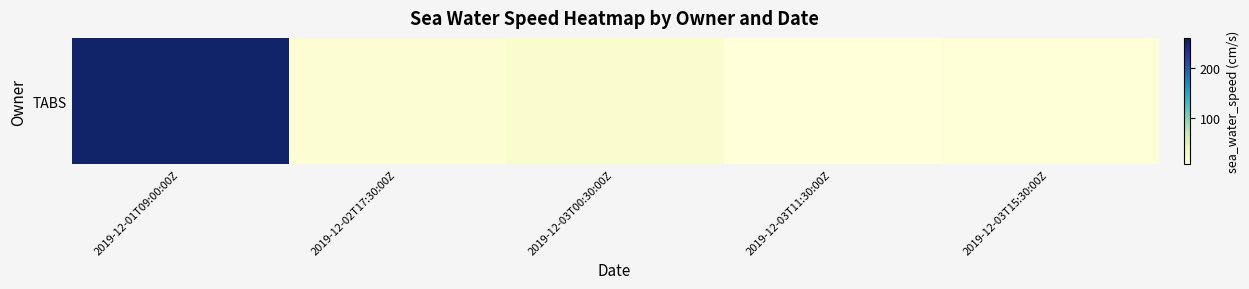

At which label does the data first exceed 13?

2019-12-01T09:00:00Z